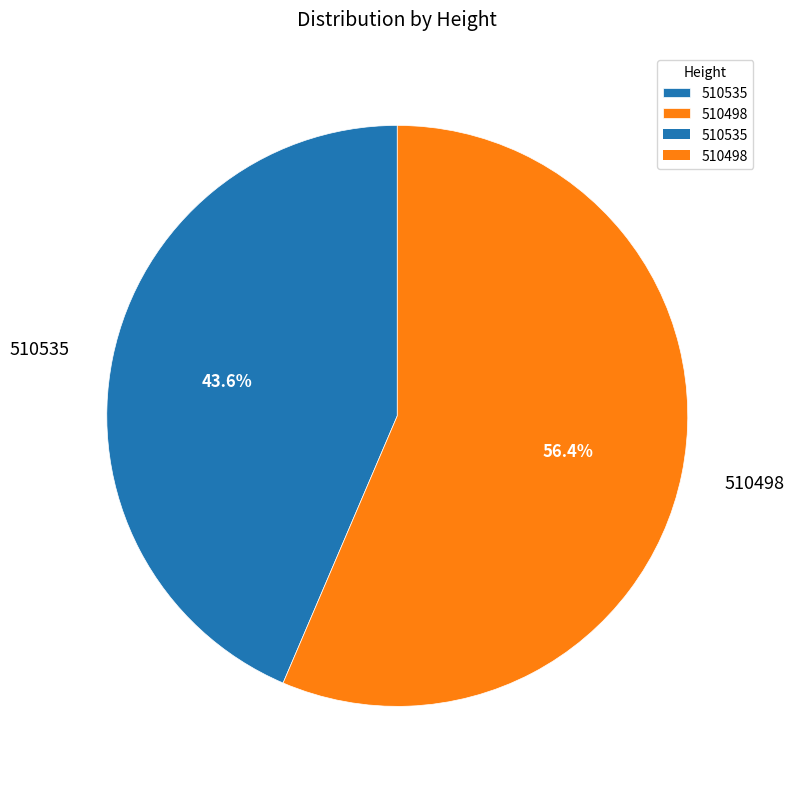

What is the ratio of the value at 510498 to the value at 510535?

1.3